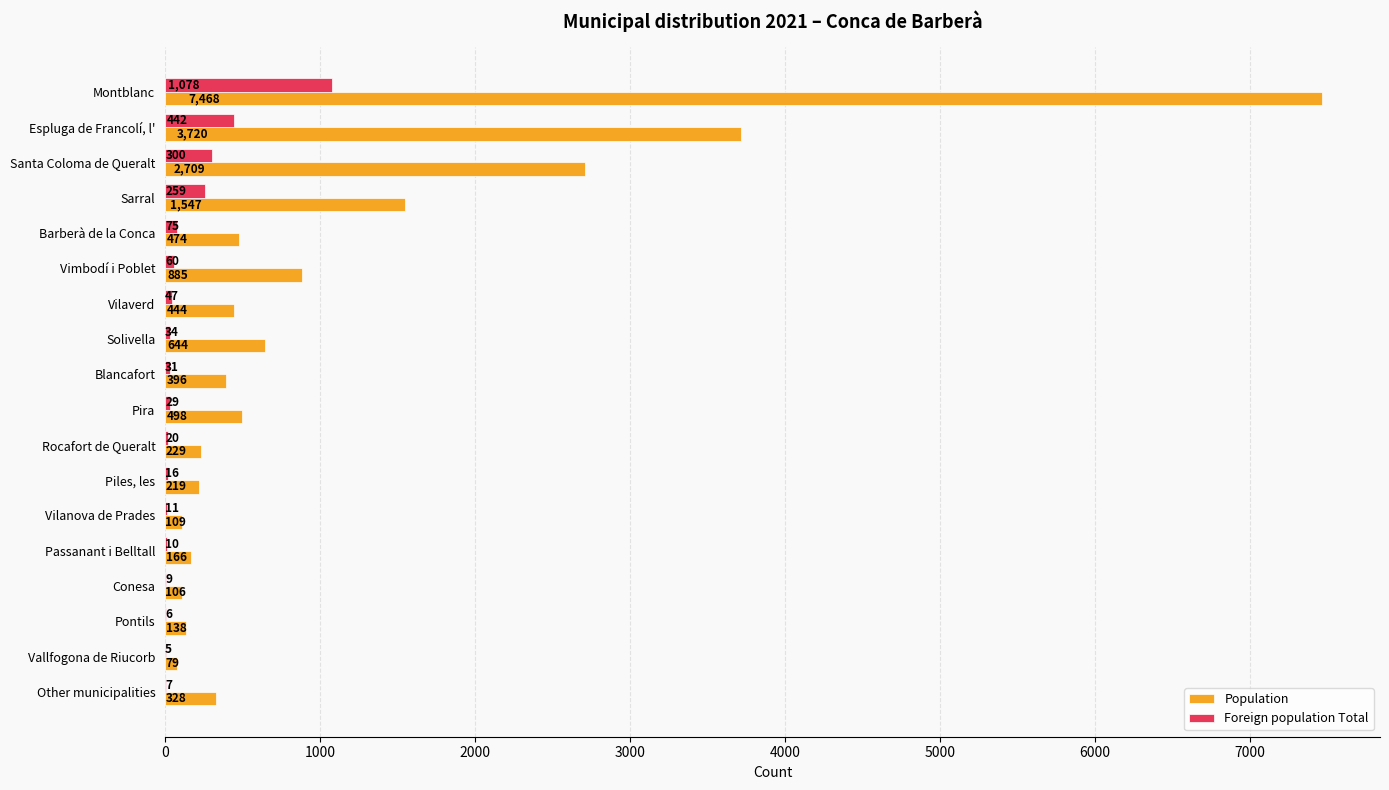

Between Solivella and Conesa, which series saw the biggest shift?

Population